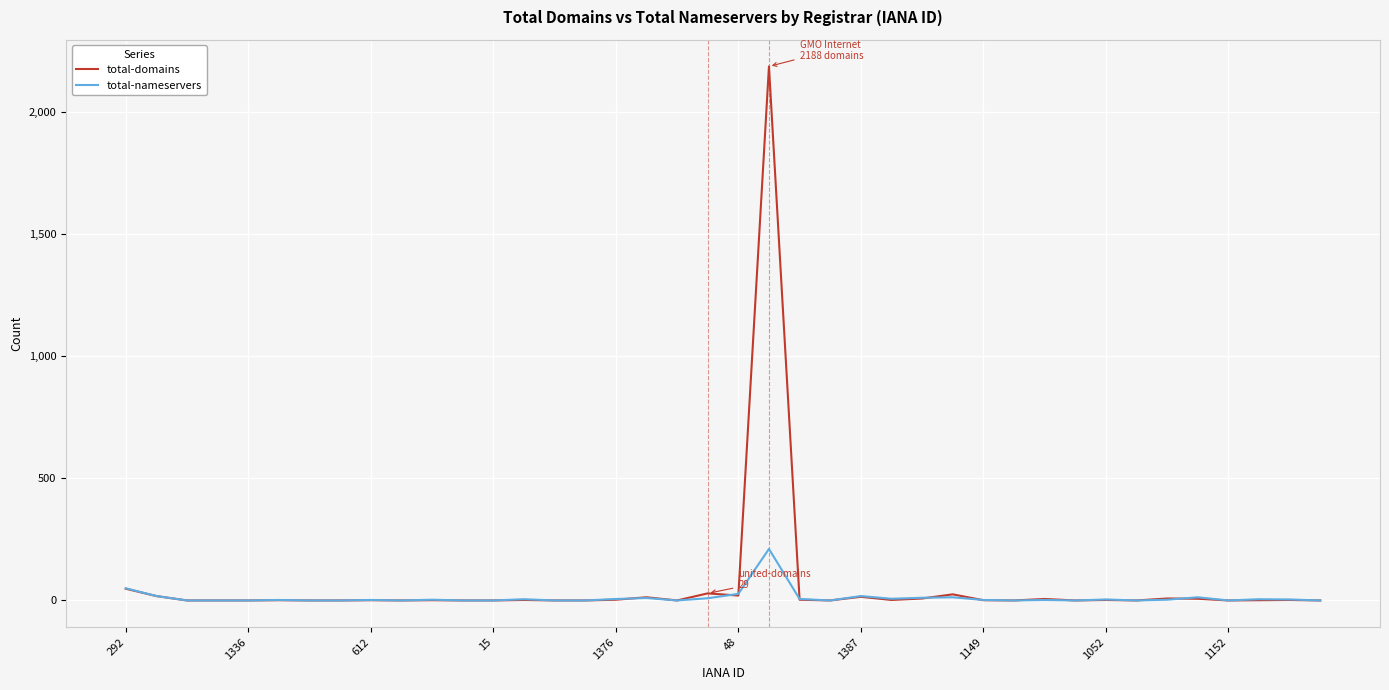

Does the chart have visible grid lines?

Yes